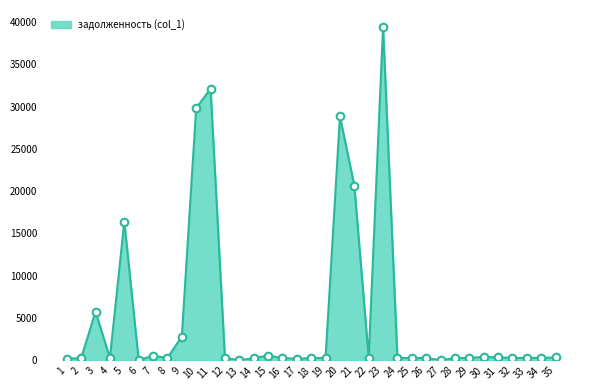

Between 27 and 30, which is larger?

30